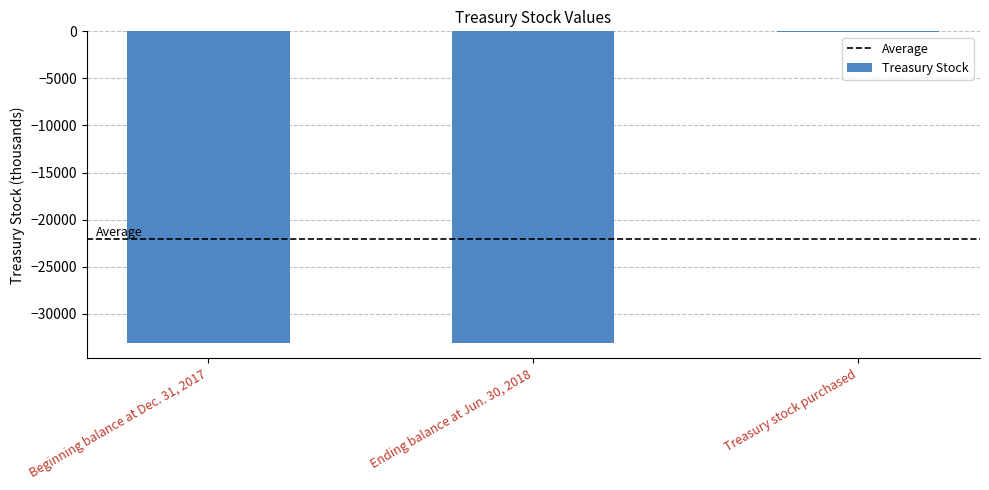

What is the sum of all values?

-66176